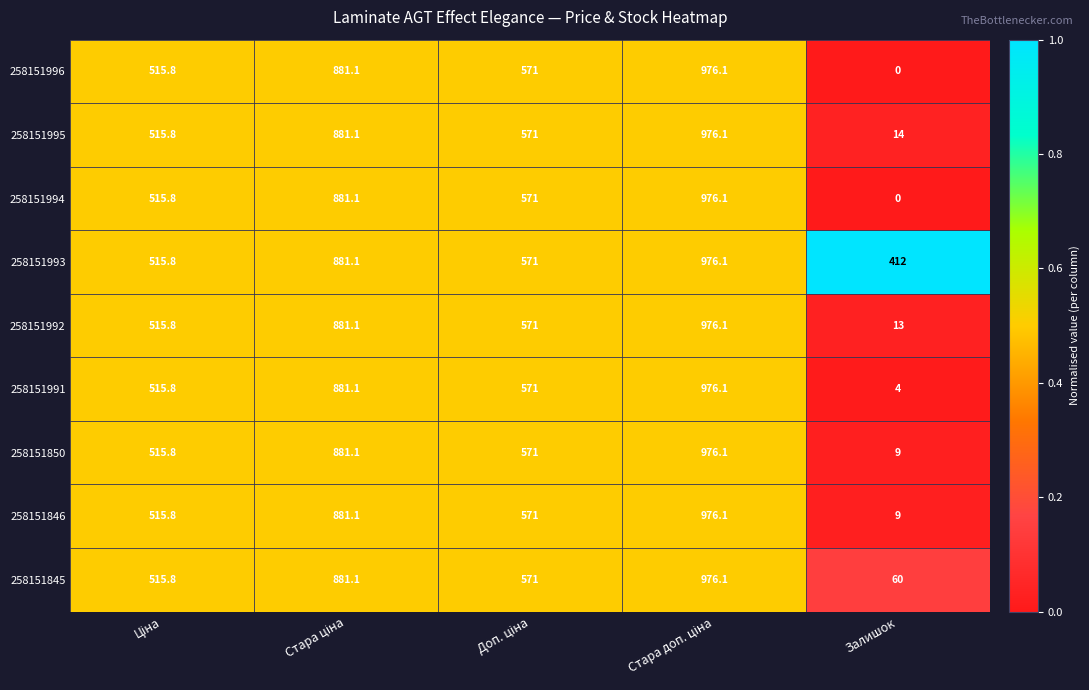

What is the average value of the 258151846 series?

590.6